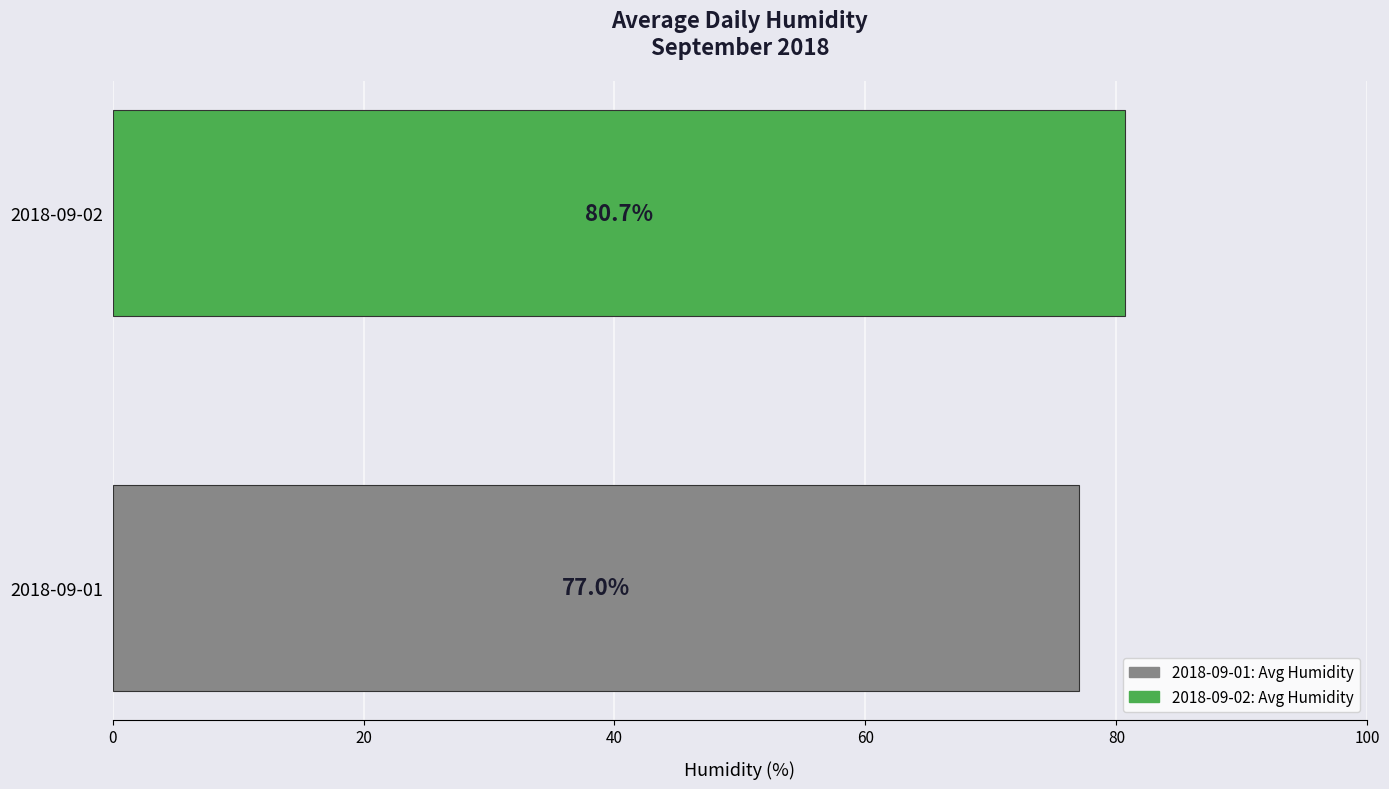

What is the minimum value shown in the chart?

77.0